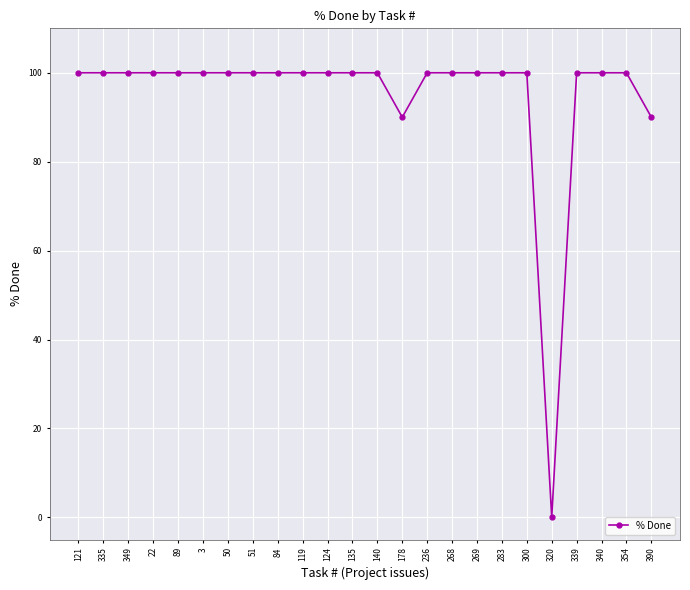

Approximately how many times larger is the value at 178 compared to 390?

1.0